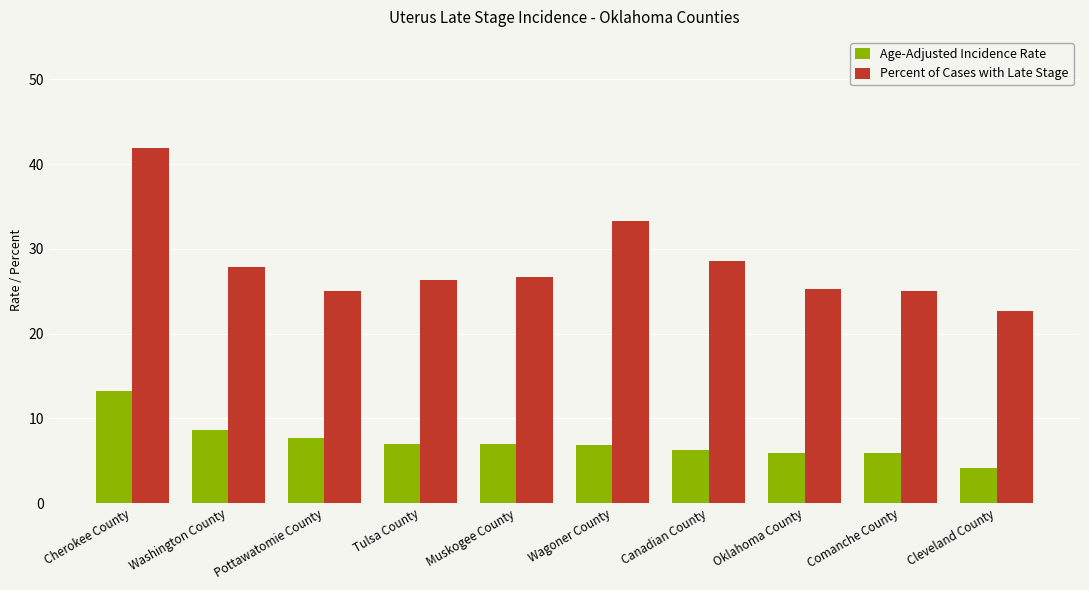

At Tulsa County, list the series in order from largest to smallest.

Percent of Cases with Late Stage, Age-Adjusted Incidence Rate